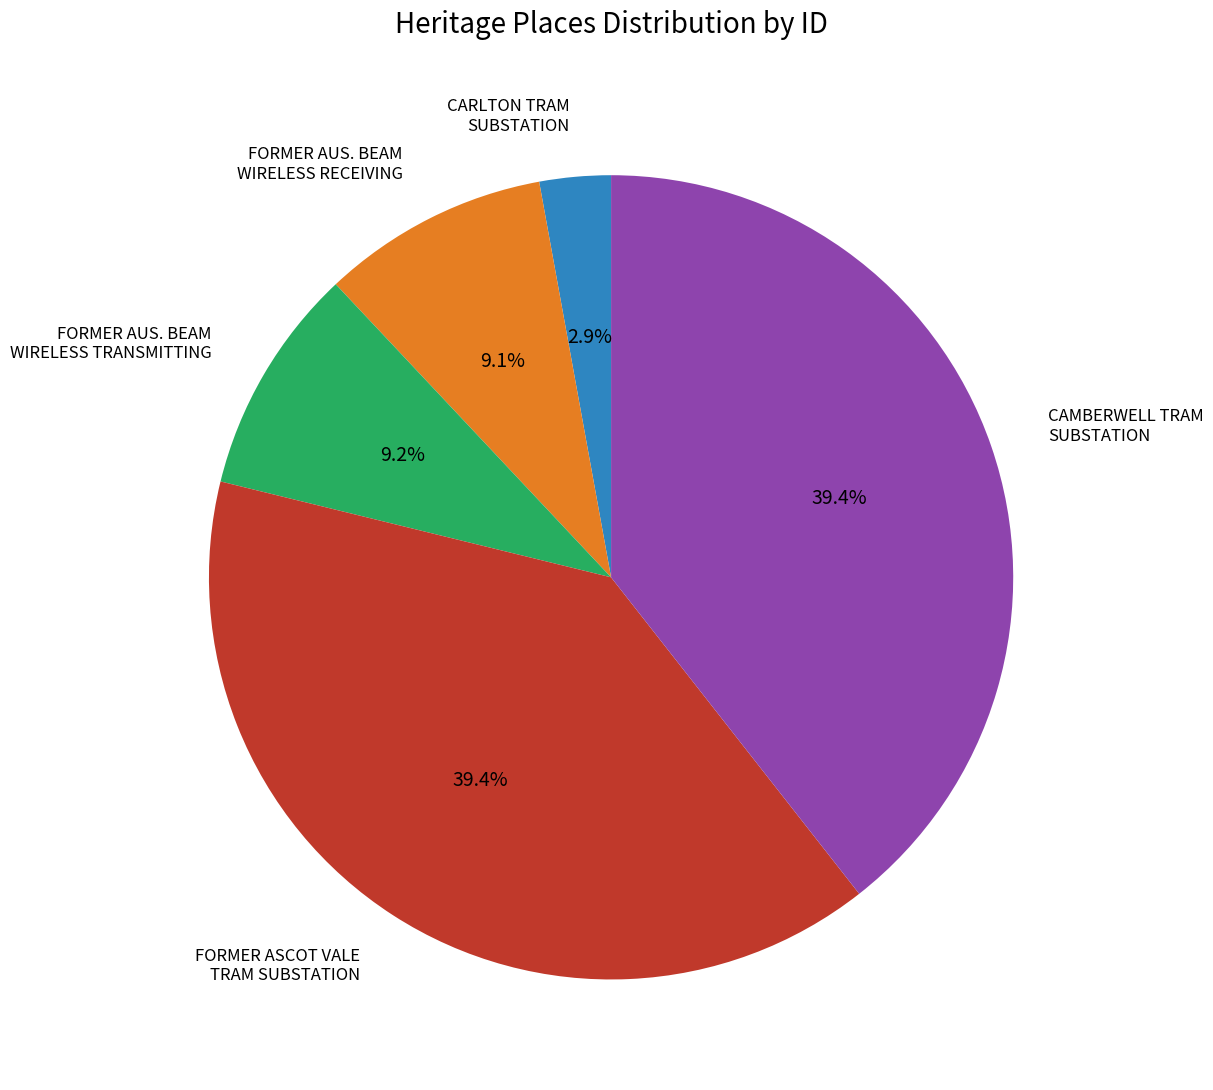

Is there any slice that represents more than half of the pie?

No